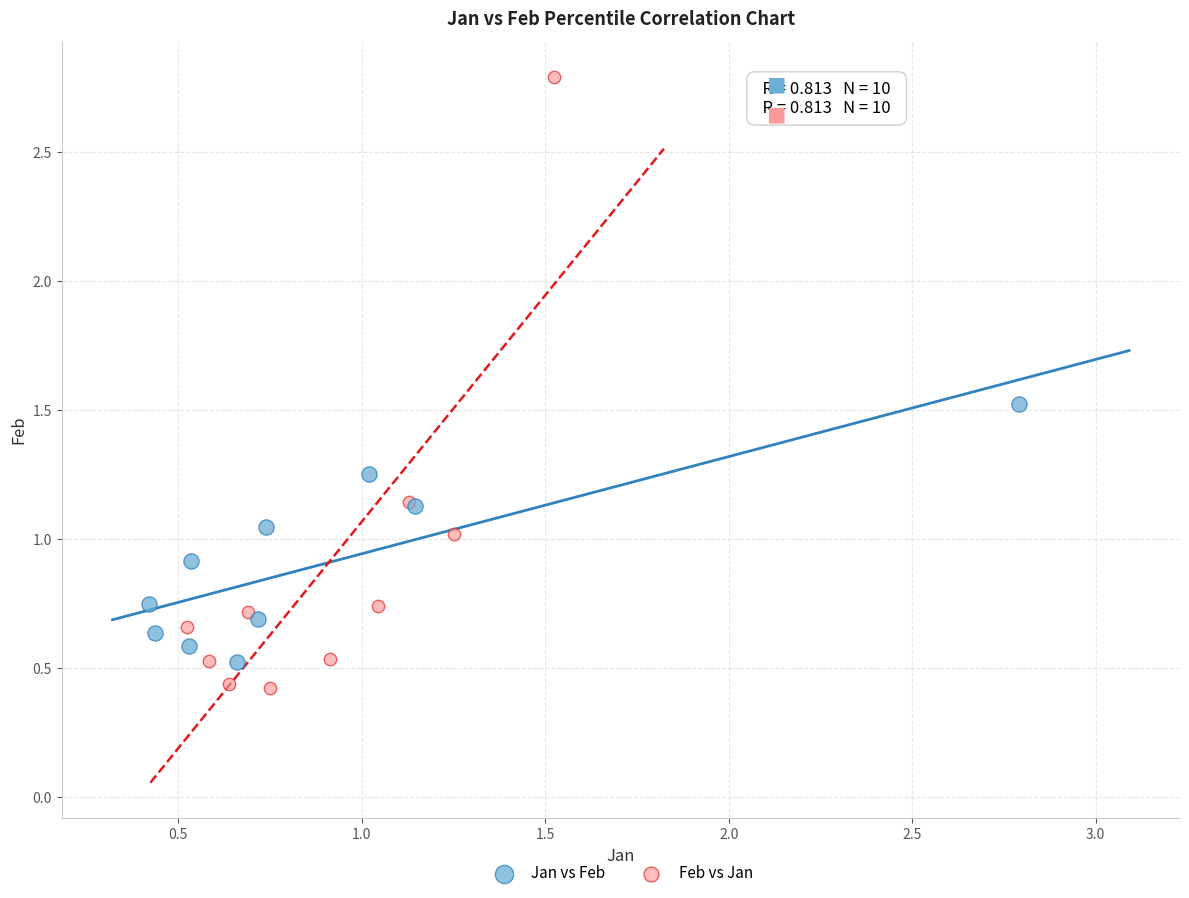

Which series reaches the maximum Y coordinate?

Feb vs Jan